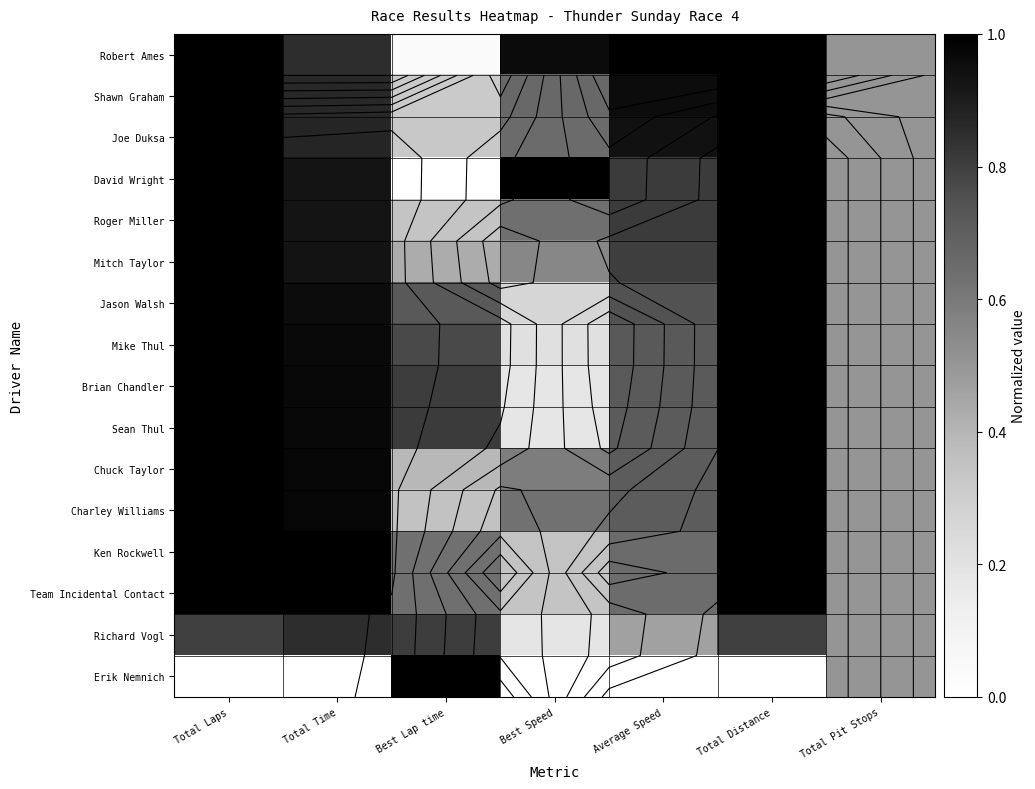

True or false: Shawn Graham has a value of 0.2 at Average Speed.

False